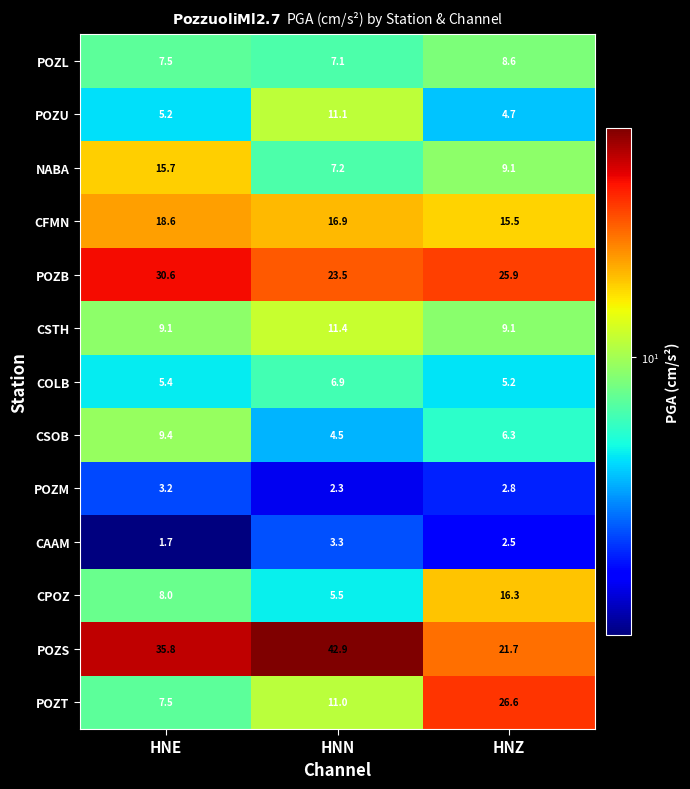

What is the difference between the highest and lowest values at HNN?

40.6